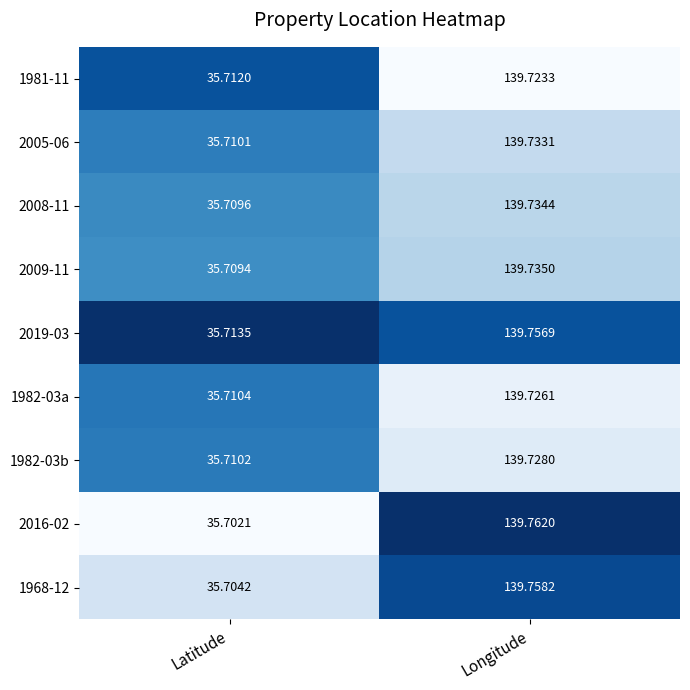

Which series has the largest total across all categories?

2019-03